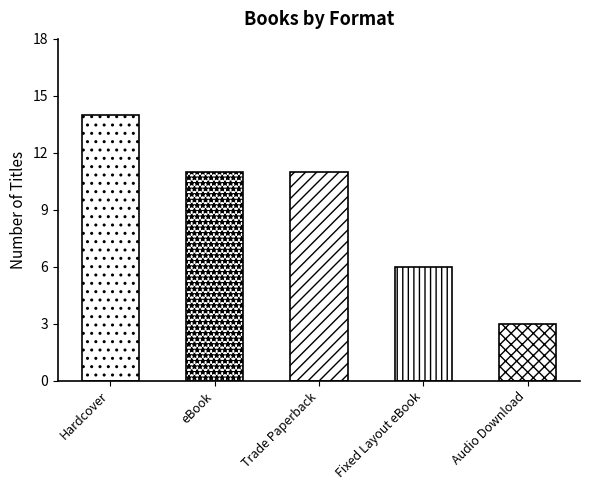

Reading right to left, what are all the values shown in this chart?

3	6	11	11	14